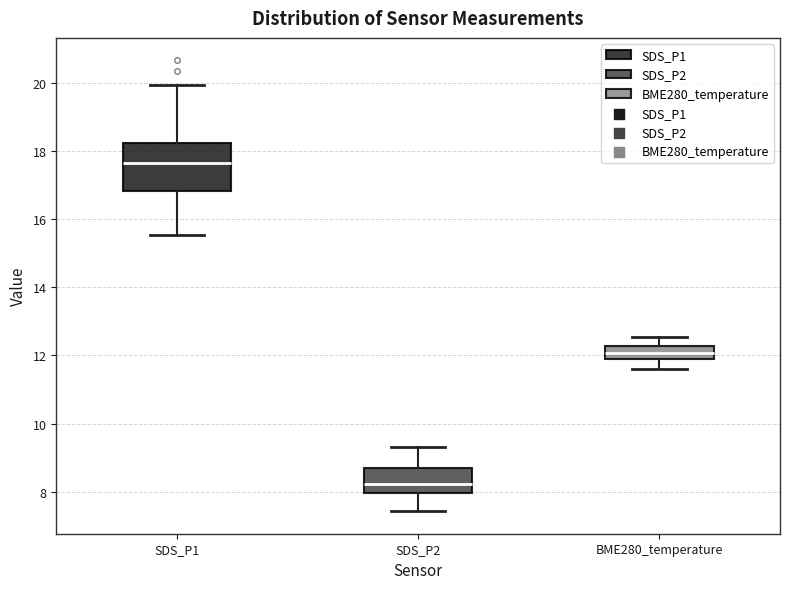

Reading left to right, read every box against the y-axis: the position of its median line, the range the box covers, and the ends of its whiskers. The values are not printed on the chart, so give them approximately, as read against the axis.

SDS_P1: median 17.6, box 16.8 to 18.2, whiskers 15.6 to 20.0
SDS_P2: median 8.2, box 8.0 to 8.8, whiskers 7.4 to 9.4
BME280_temperature: median 12.0 (inside the box), box 12.0 to 12.2, whiskers 11.6 to 12.6